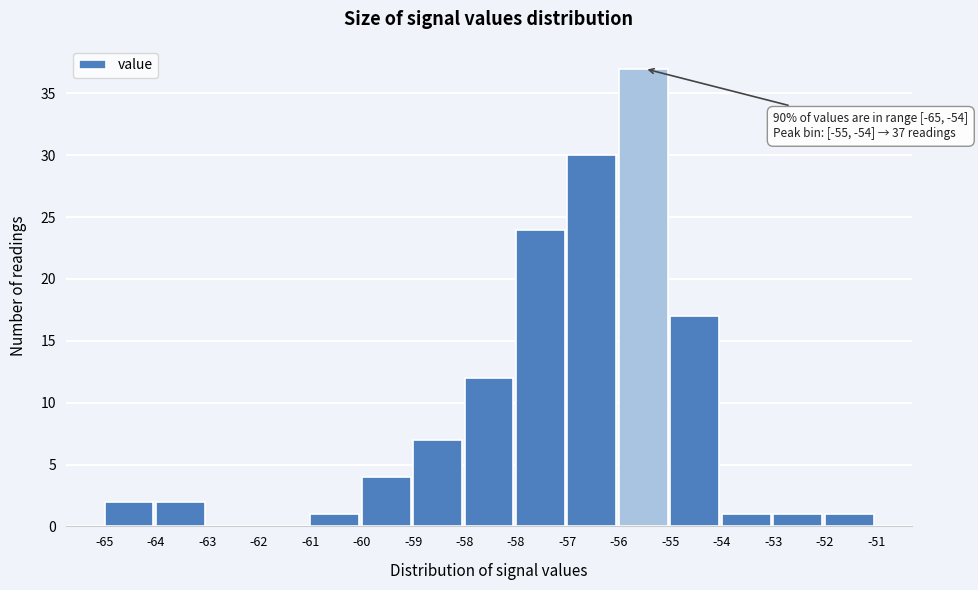

How many distinct data groups are displayed?

1